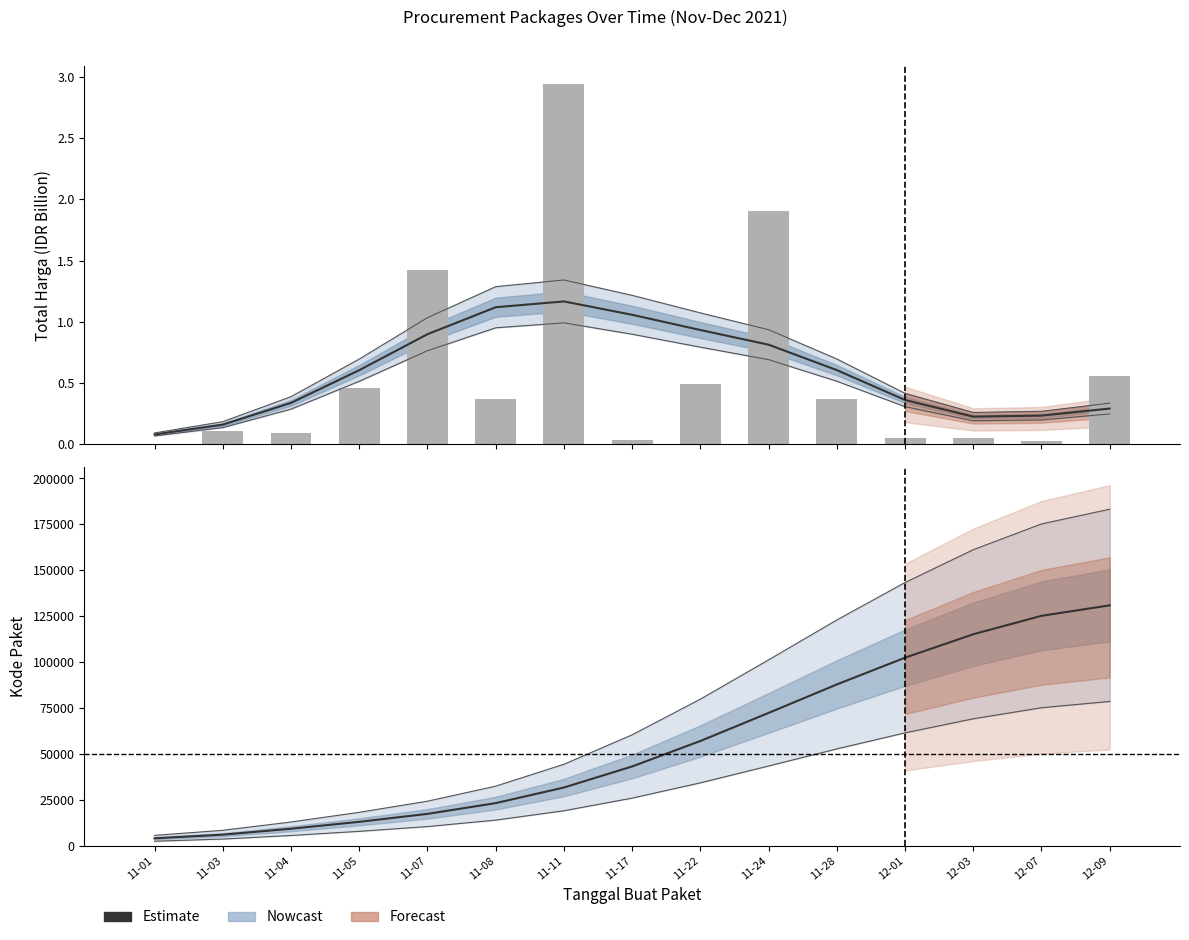

What is the label of the 6th bar from the left?

11-08